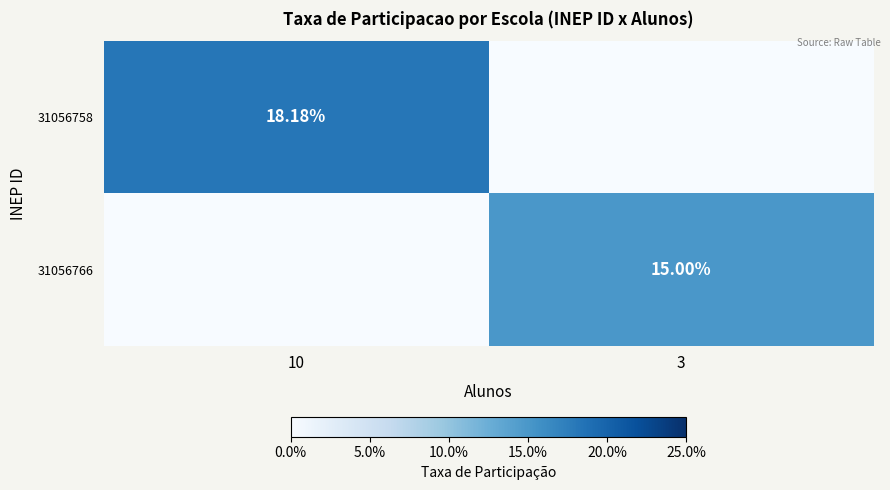

Is the value of 31056758 at 10 greater than the value of 31056766 at 3?

Yes